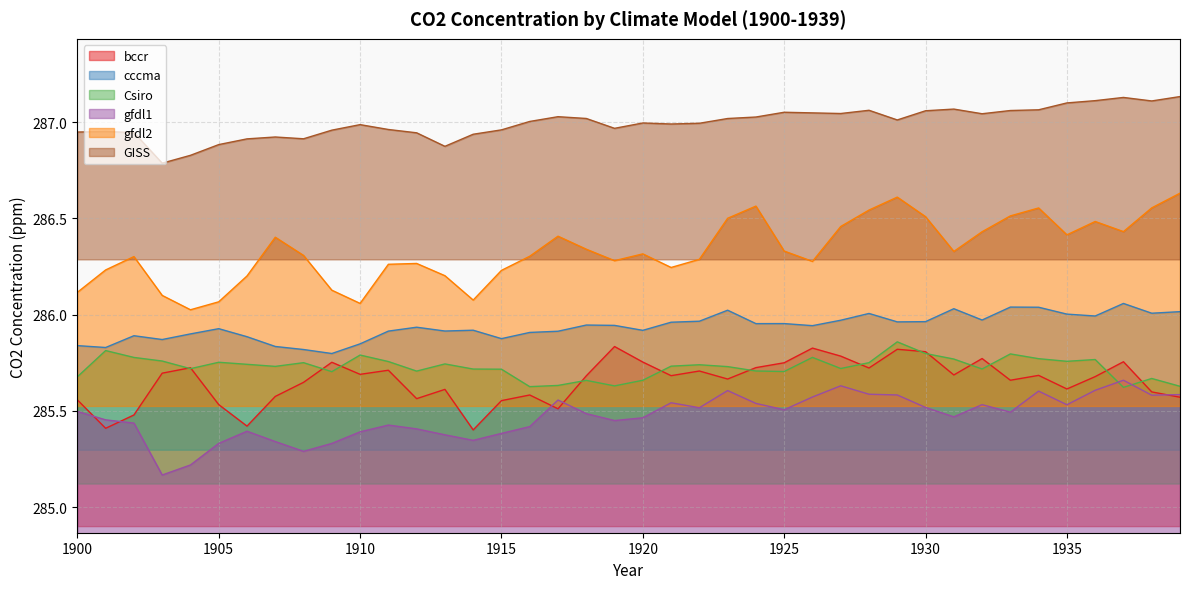

What is the total value across all series at 1906?

1715.6